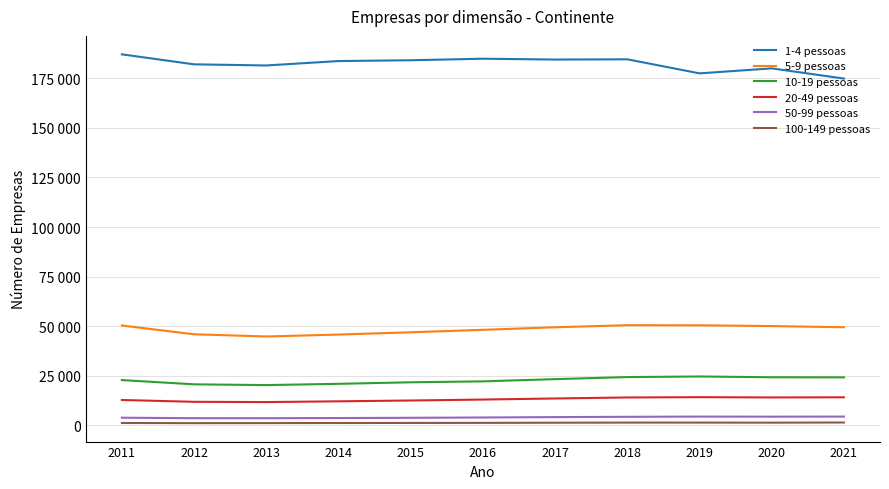

True or false: 10-19 pessoas and 1-4 pessoas intersect in this chart.

False